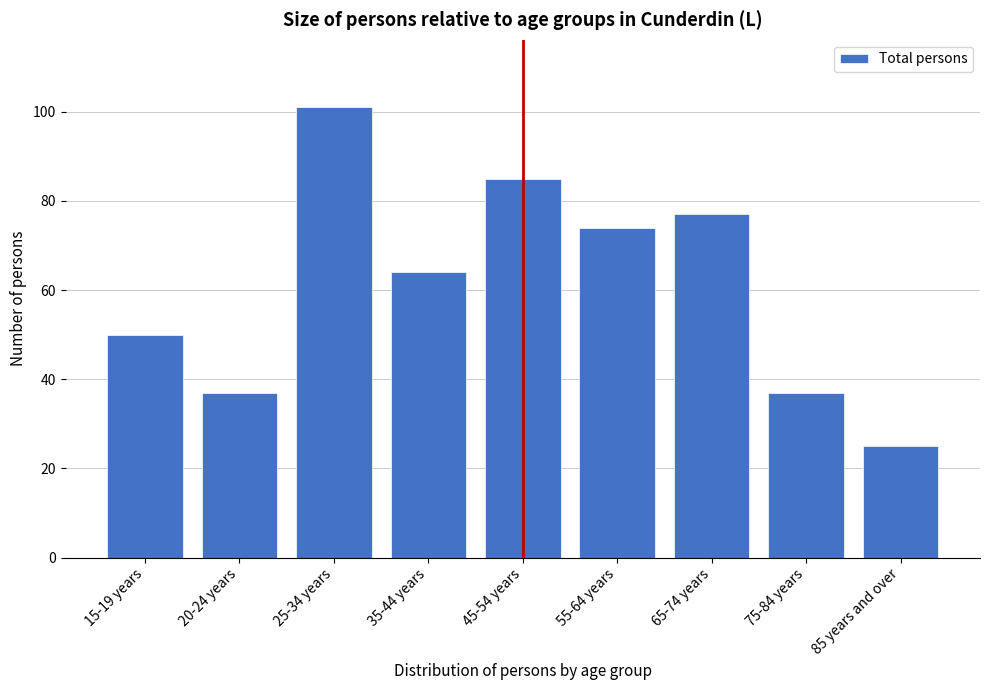

Reading left to right, extract all data points from this chart.

15-19 years=50	20-24 years=37	25-34 years=101	35-44 years=64	45-54 years=85	55-64 years=74	65-74 years=77	75-84 years=37	85 years and over=25